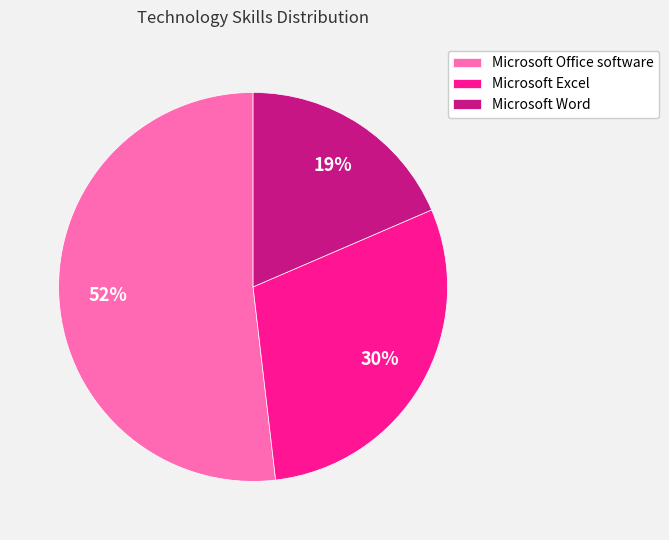

To the nearest percent, what portion does Microsoft Word represent?

19%